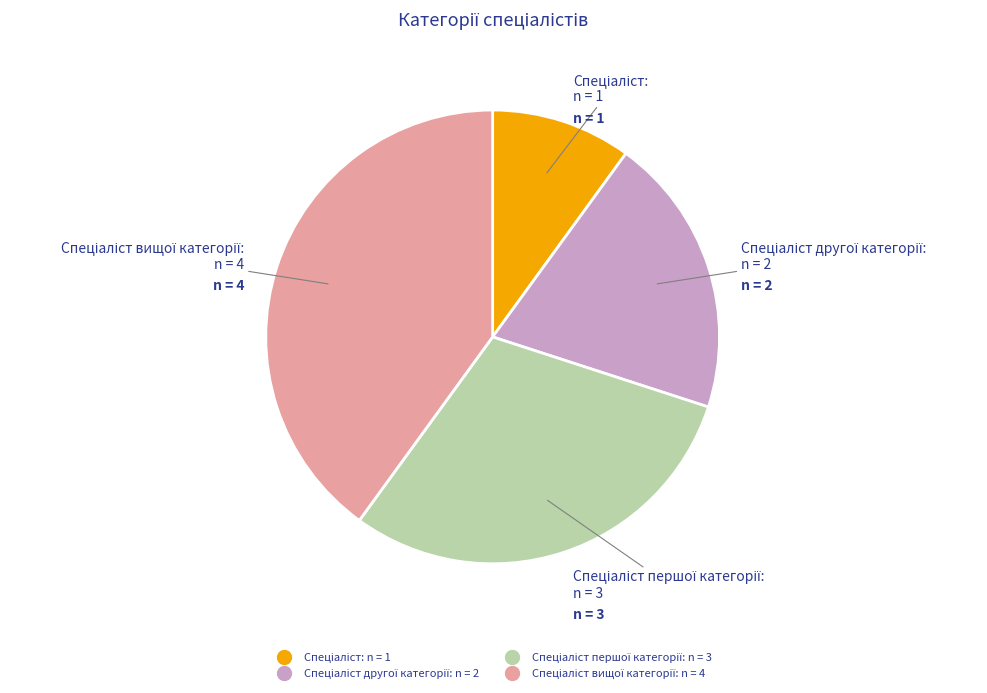

Is there a majority slice in this chart?

No